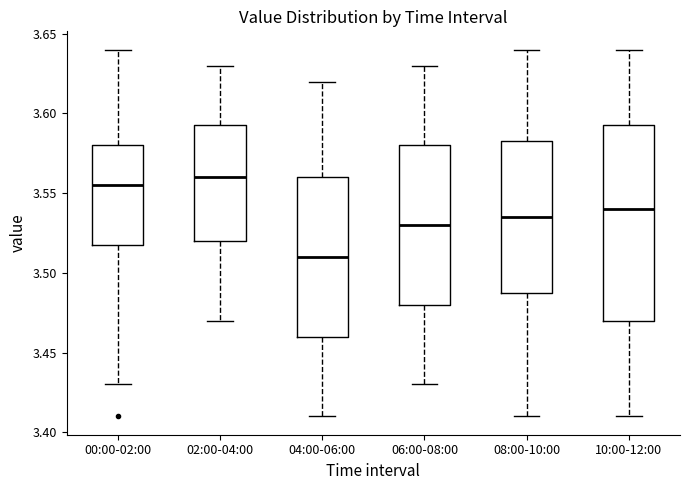

Reading left to right, transcribe this box plot: for each box, give where its median line is, the range the box spans, and where its two whiskers end, as read against the y-axis. The values are not printed on the chart, so give them approximately, as read against the axis.

00:00-02:00: median 3.555, box 3.520 to 3.580, whiskers 3.430 to 3.640
02:00-04:00: median 3.560, box 3.520 to 3.595, whiskers 3.470 to 3.630
04:00-06:00: median 3.510, box 3.460 to 3.560, whiskers 3.410 to 3.620
06:00-08:00: median 3.530, box 3.480 to 3.580, whiskers 3.430 to 3.630
08:00-10:00: median 3.535, box 3.490 to 3.585, whiskers 3.410 to 3.640
10:00-12:00: median 3.540, box 3.470 to 3.595, whiskers 3.410 to 3.640